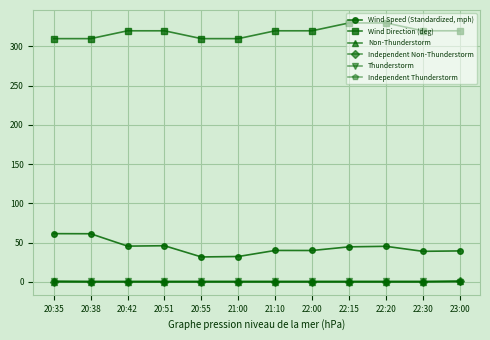

What is the average value of the Wind Speed (Standardized, mph) series?

43.9